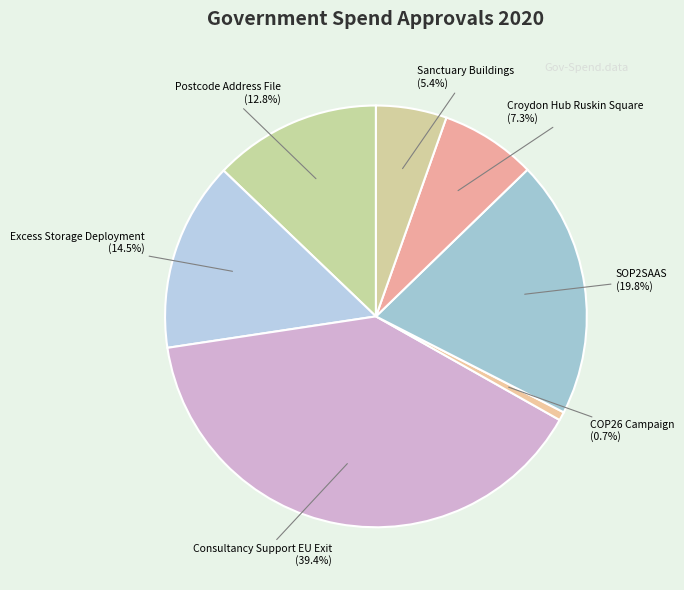

How many segments does this pie chart have?

7